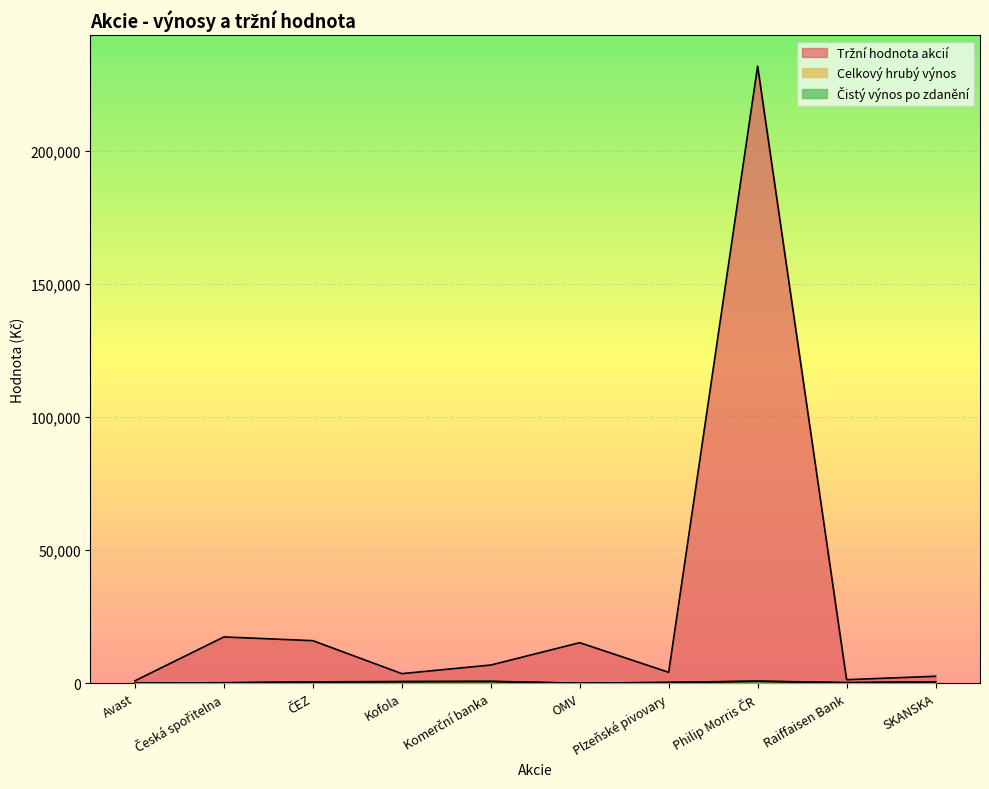

What is the difference between the Celkový hrubý výnos values at Raiffaisen Bank and Kofola?

414.0